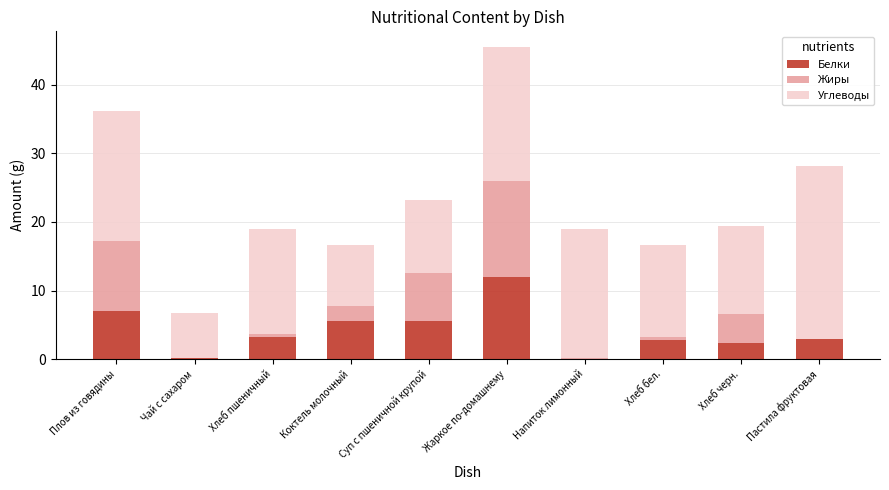

Which category has the highest value in the Белки series?

Жаркое по-домашнему